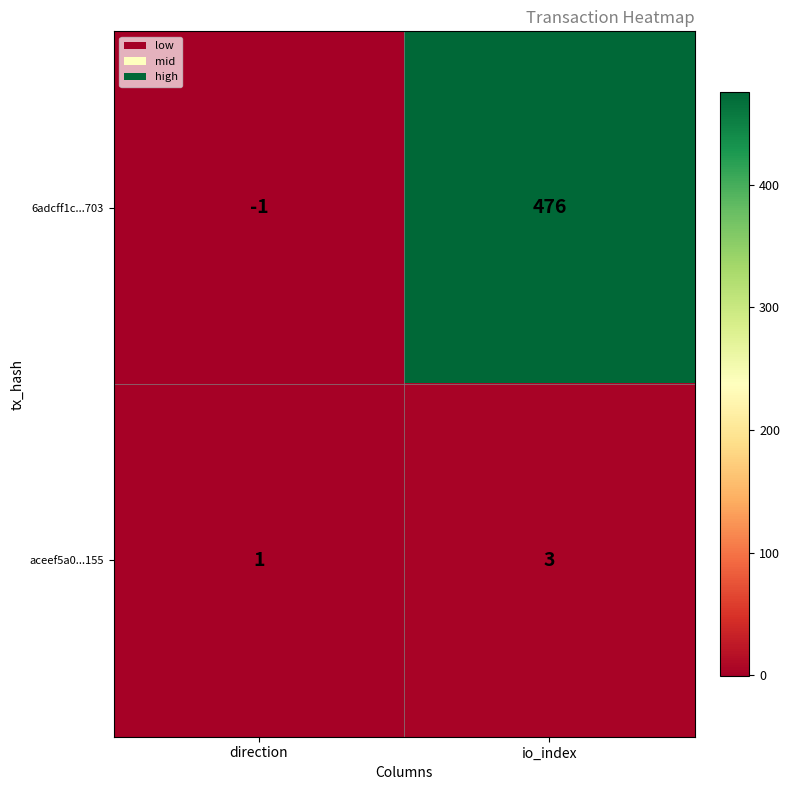

Is it true that 6adcff1c...703 equals -2 at direction?

False